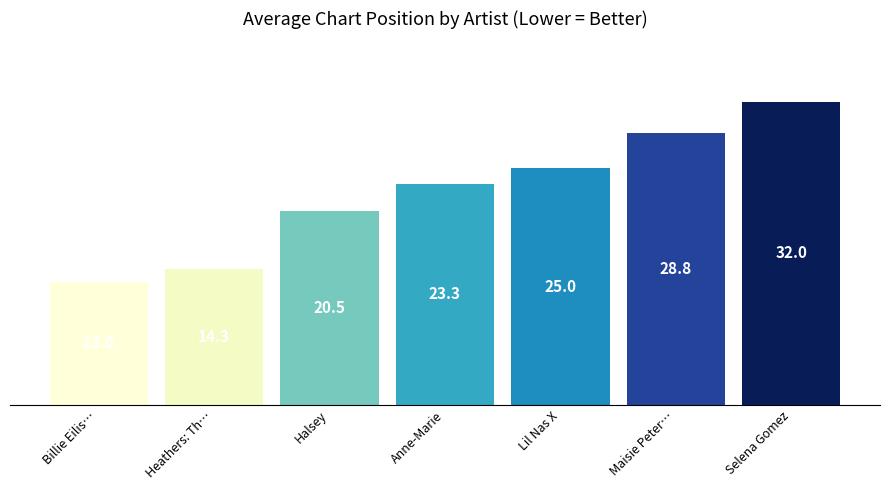

What position from the left is Billie Eilis…?

1